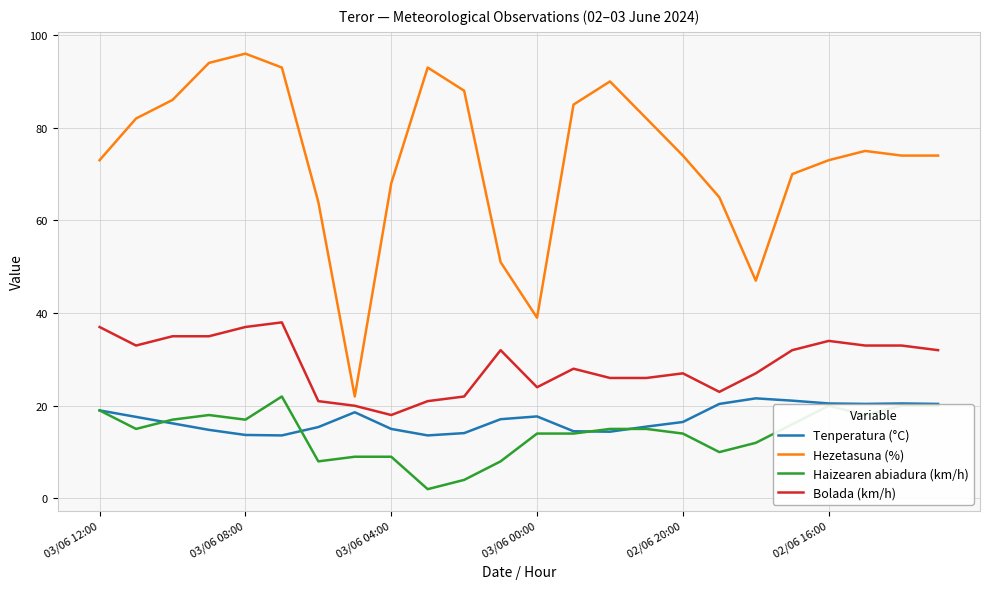

True or false: Haizearen abiadura (km/h) and Bolada (km/h) intersect in this chart.

False